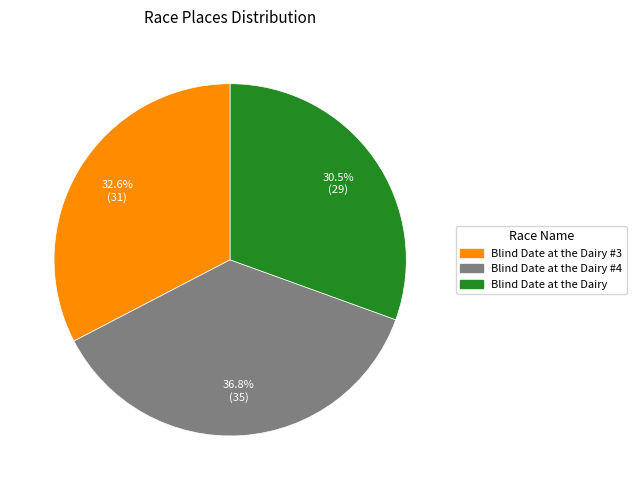

To the nearest percent, what percentage of the pie is Blind Date at the Dairy #3?

33%